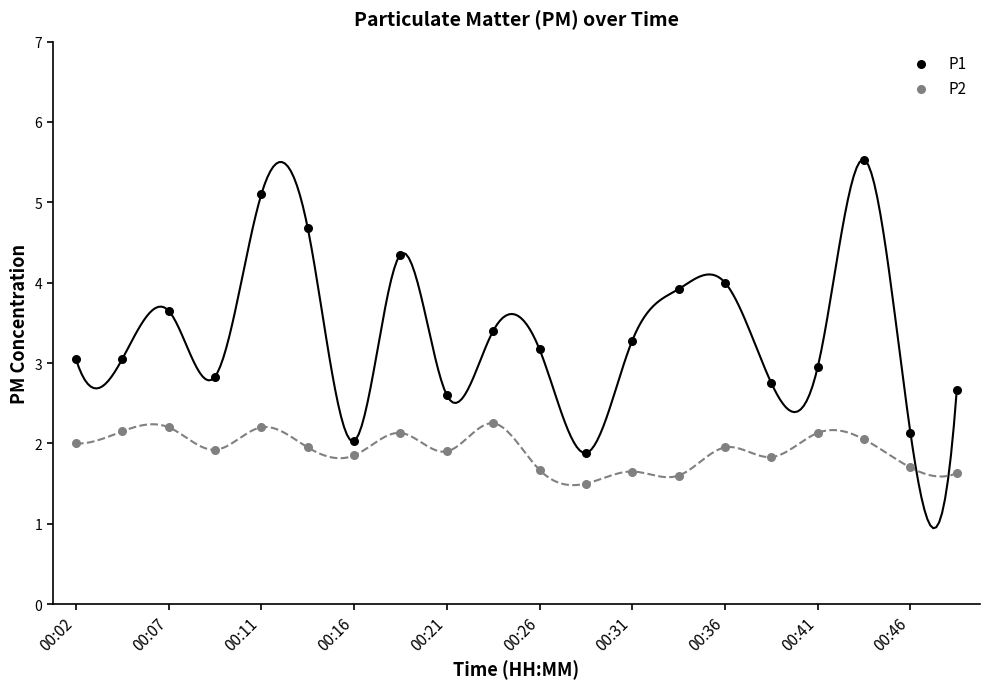

Which series contains the highest Y value?

P1